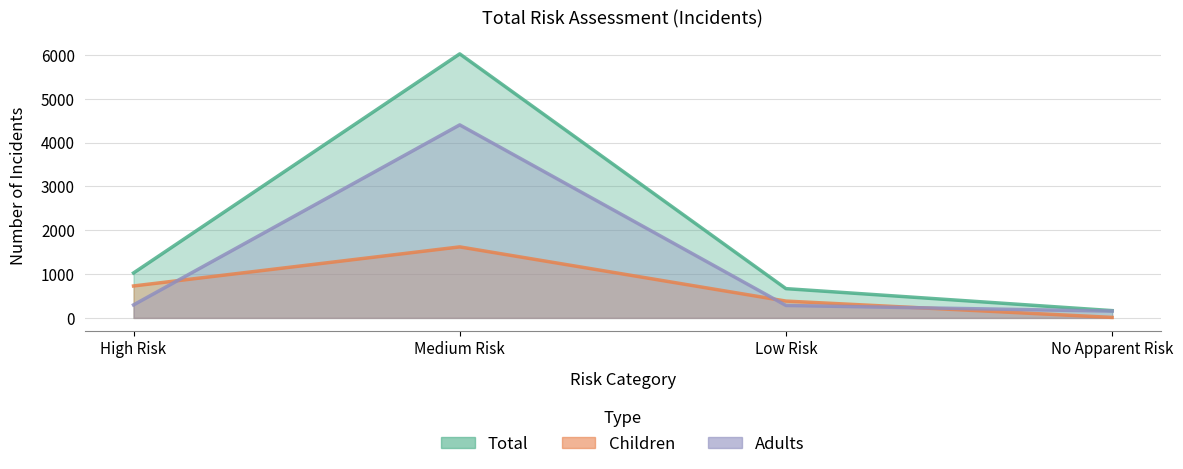

What position from the right is Low Risk?

2